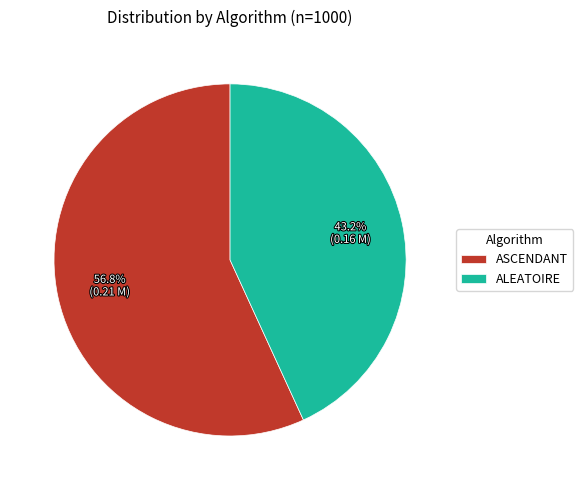

How many segments does this pie chart have?

2